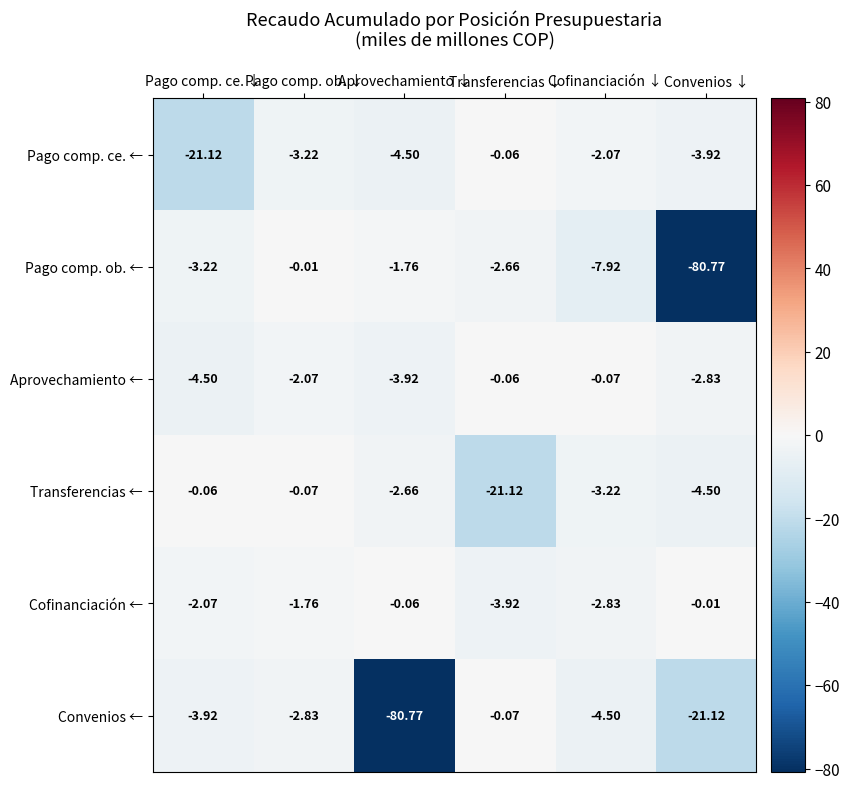

Which series has the widest spread of values?

Pago comp. ob. ←